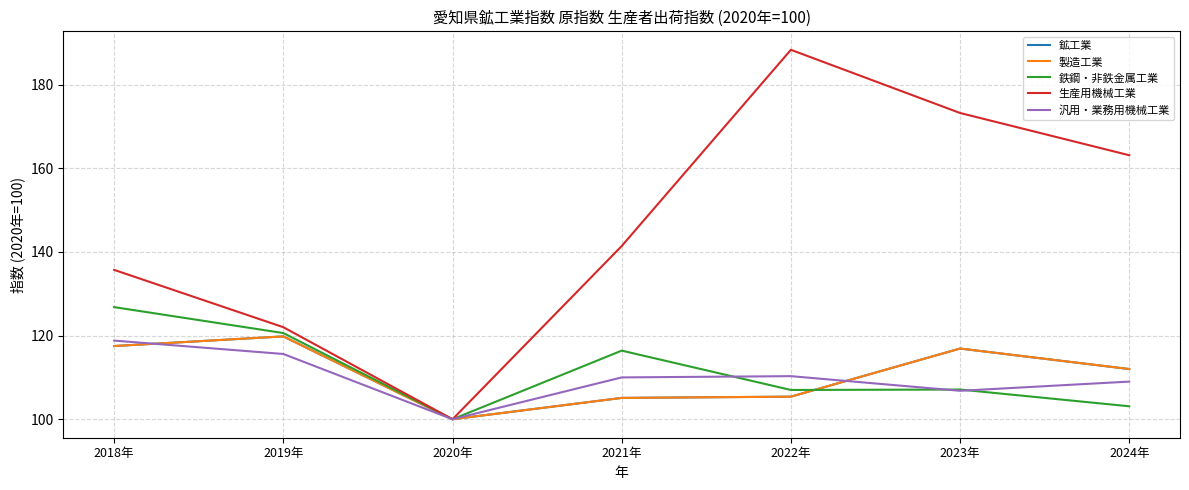

The 製造工業 series shows 119.8 at 2019年. True or false?

True